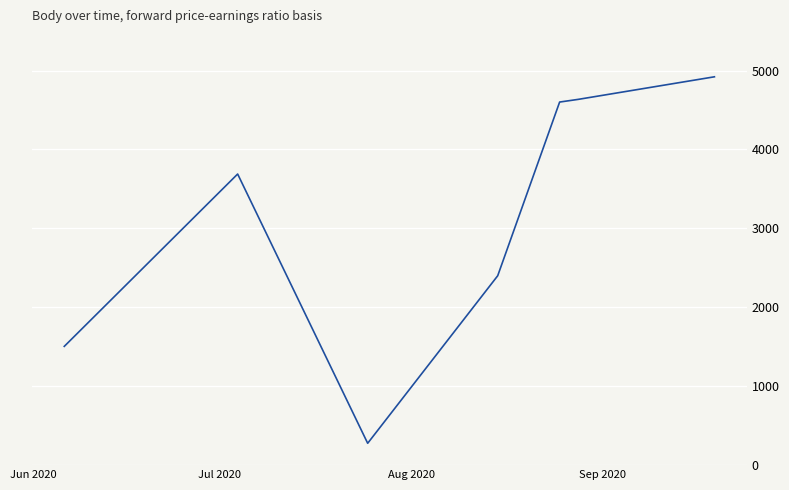

What is the maximum value shown in the chart?

4921